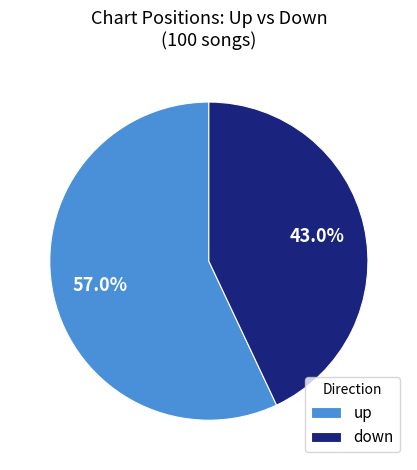

Is down the majority of the pie?

No